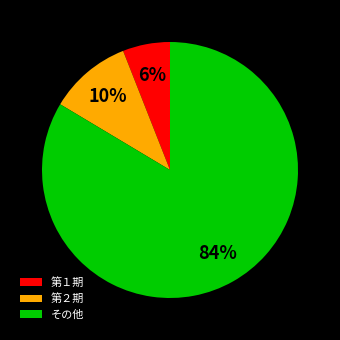

To the nearest percent, what is the difference between the 第１期 and その他 slice percentages?

78%